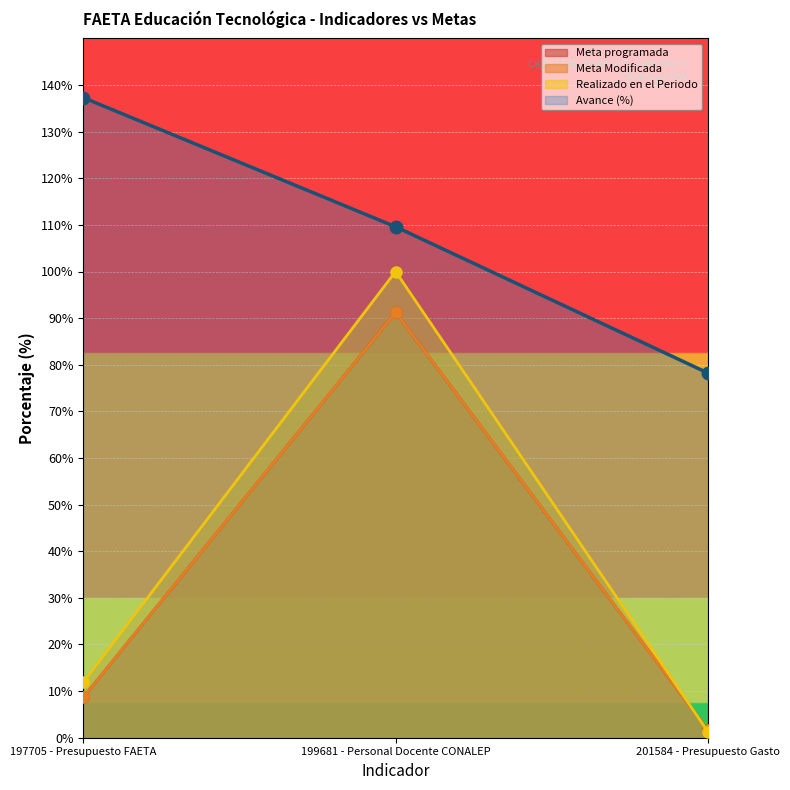

At which category is the sum across all series the highest?

199681 - Personal Docente CONALEP